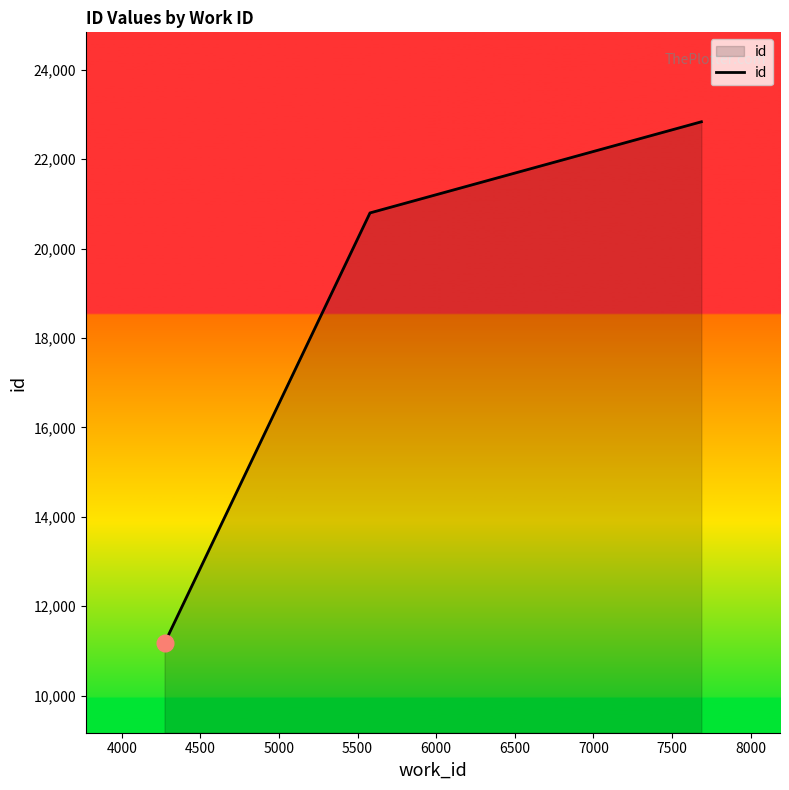

What is the average value?

18268